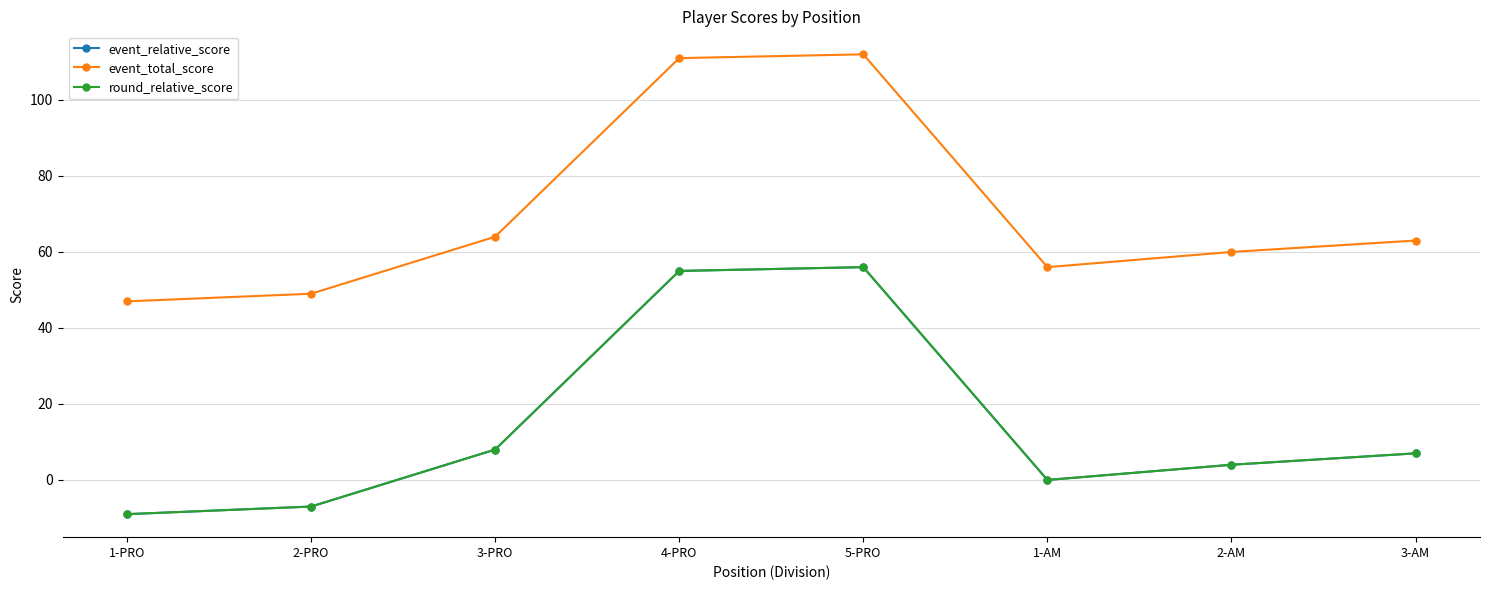

What position from the right is 5-PRO?

4